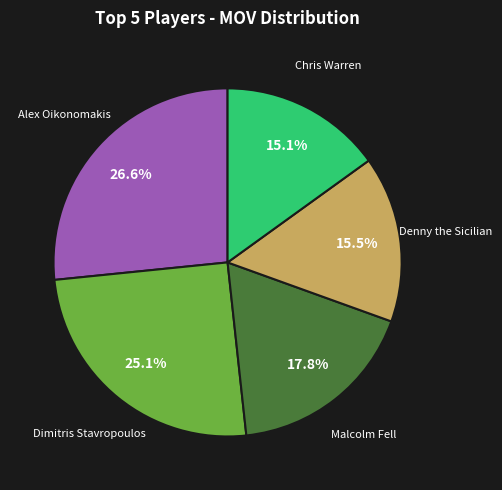

To the nearest percent, what is the average slice percentage?

20%